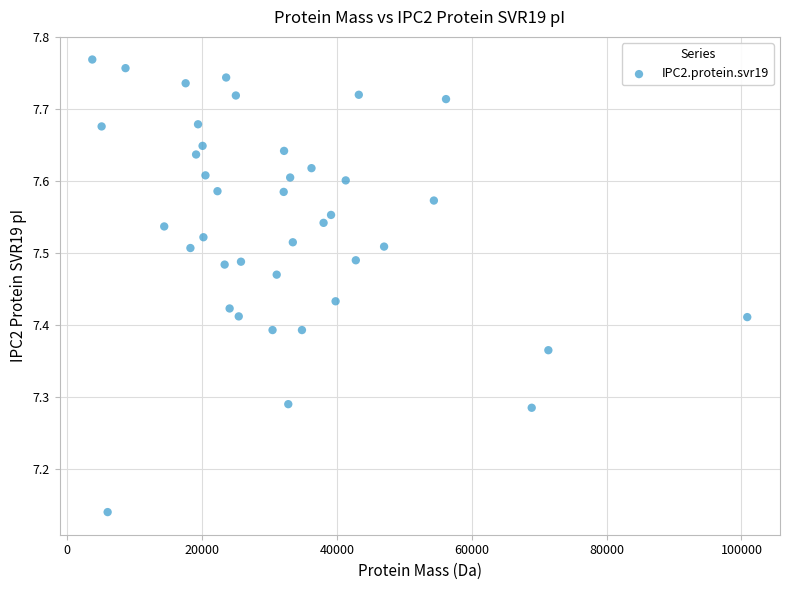

What is the range of X values (max minus min)?

97151.7